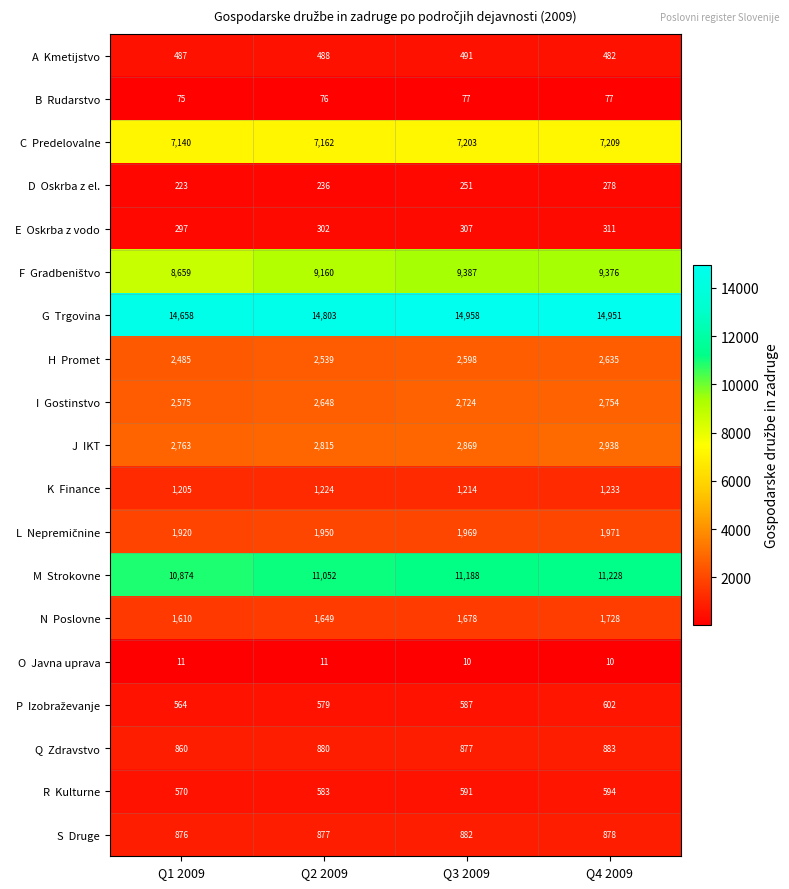

What is the spread (max minus min) of values at Q4 2009?

14941